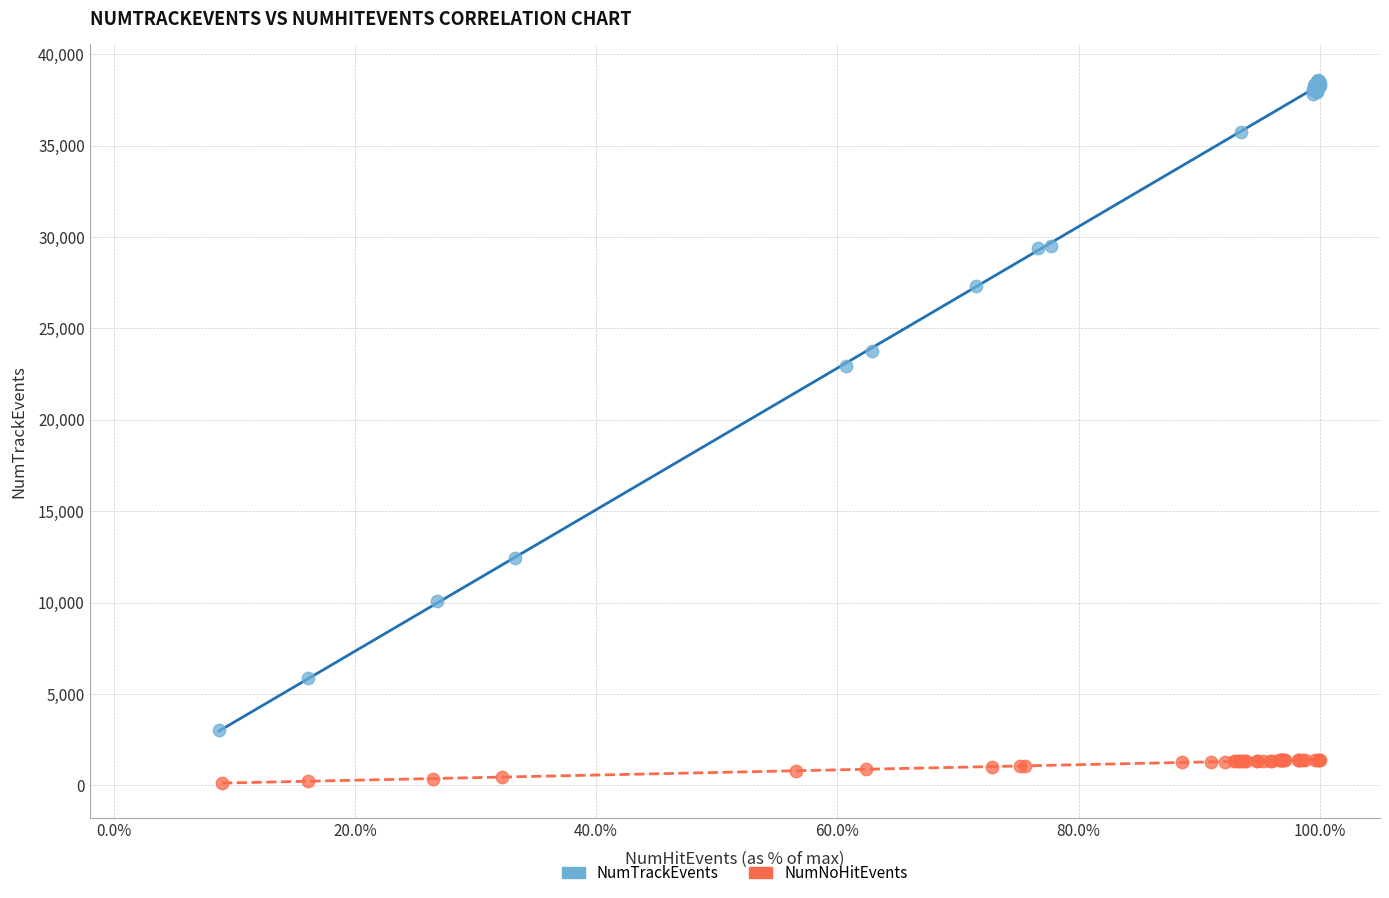

Which series has the widest spread of Y values?

NumTrackEvents